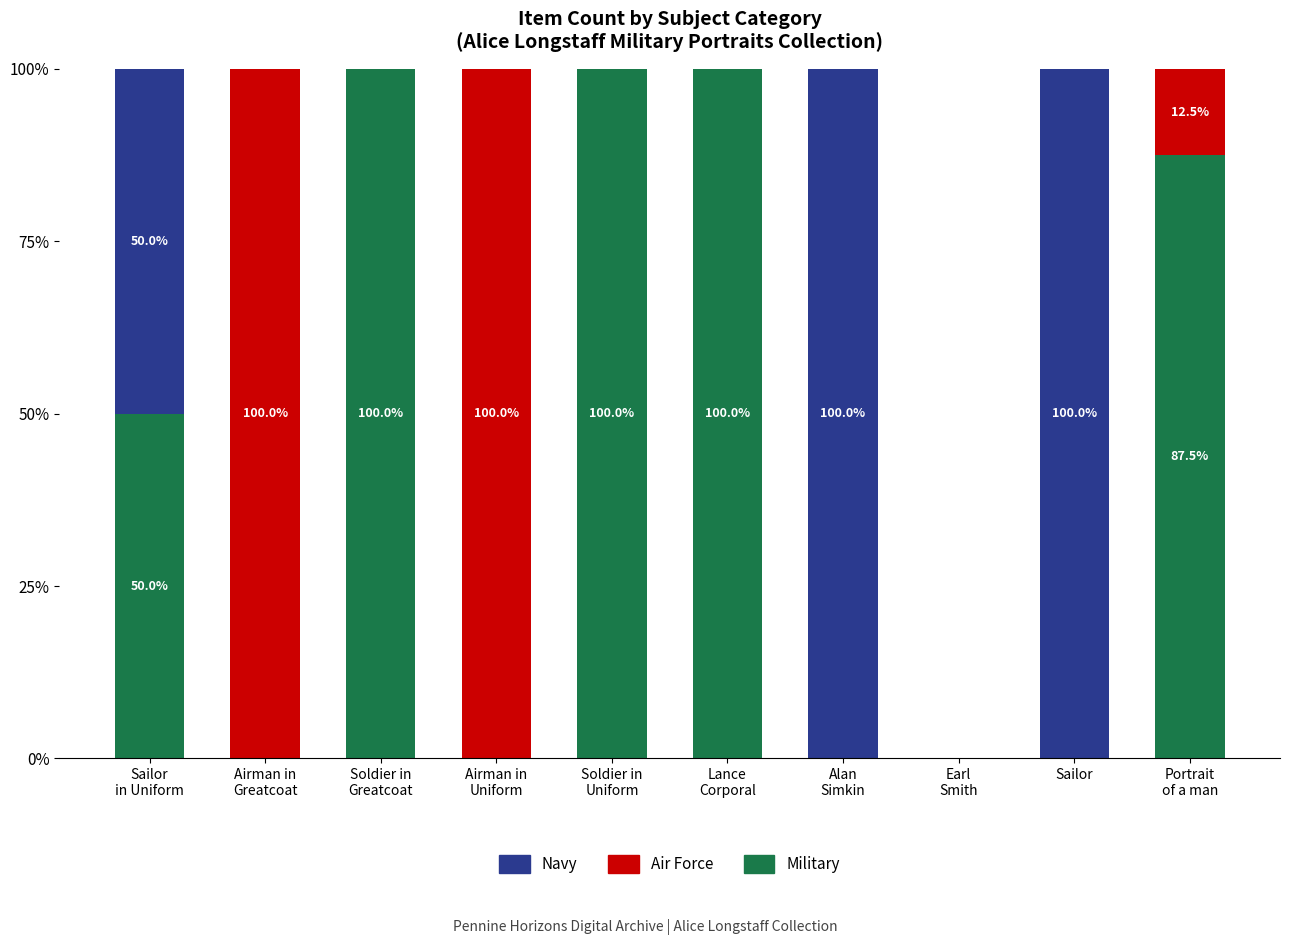

How many series are shown in this chart?

3